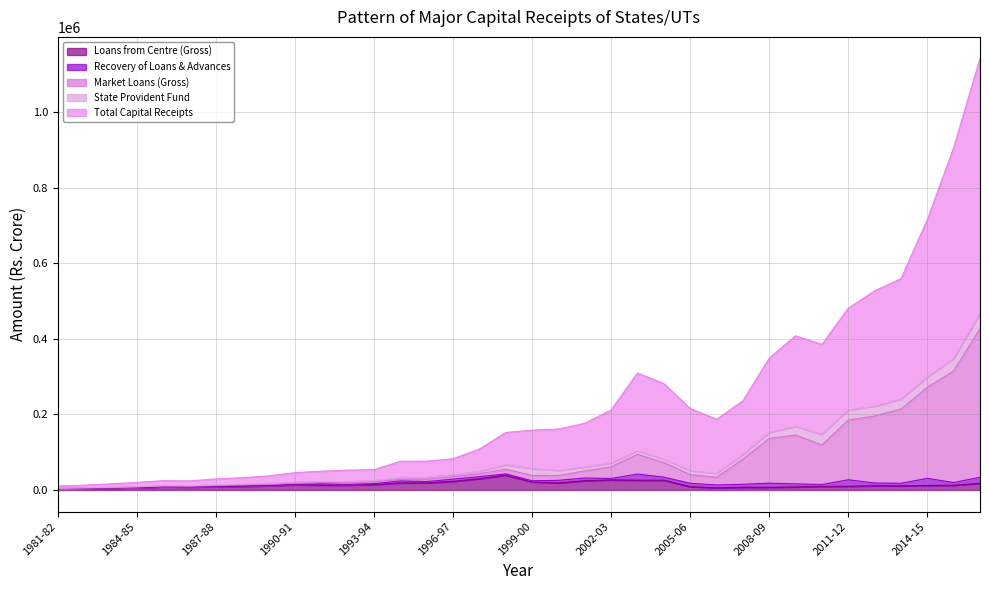

At which category does Loans from Centre (Gross) reach its first local peak?

1985-86